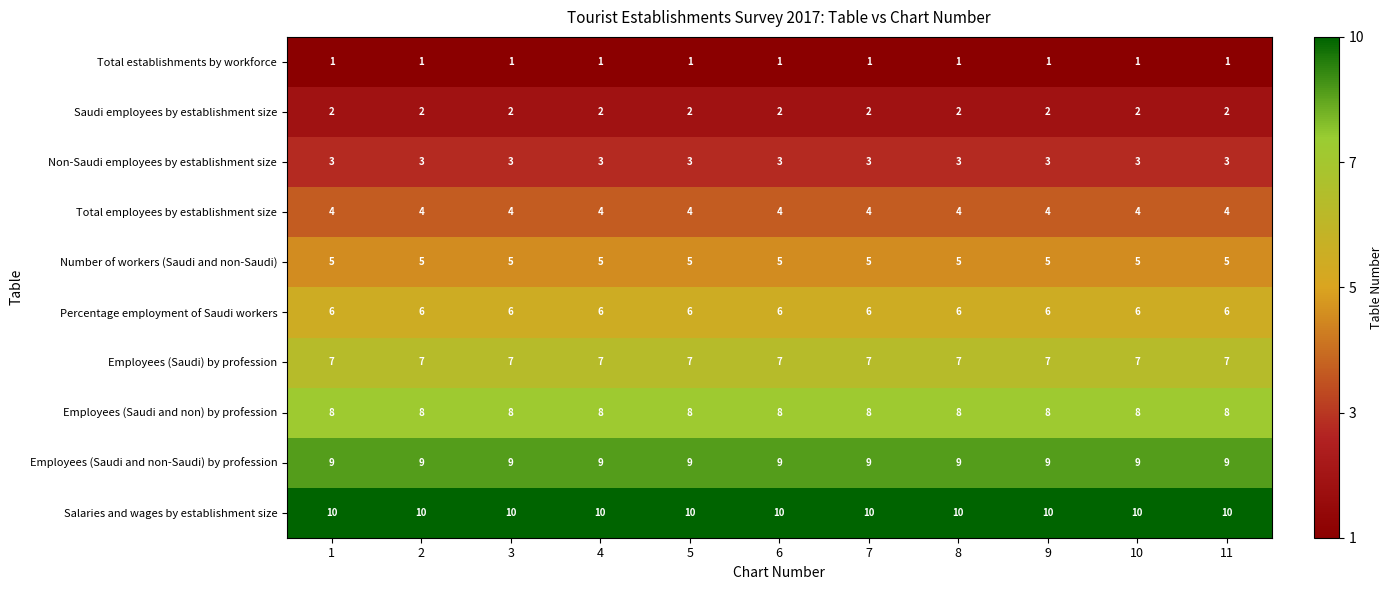

List the series in order of their peak value, highest first.

Salaries and wages by establishment size, Employees (Saudi and non-Saudi) by profession, Employees (Saudi and non) by profession, Employees (Saudi) by profession, Percentage employment of Saudi workers, Number of workers (Saudi and non-Saudi), Total employees by establishment size, Non-Saudi employees by establishment size, Saudi employees by establishment size, Total establishments by workforce